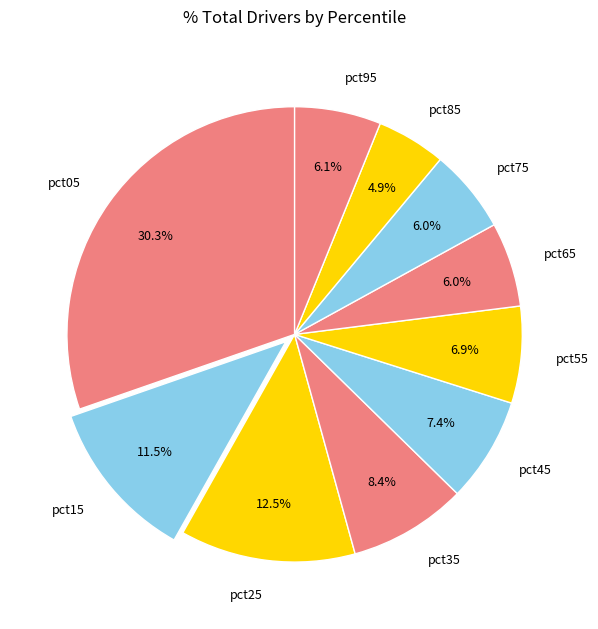

Between pct55 and pct15, which is larger?

pct15